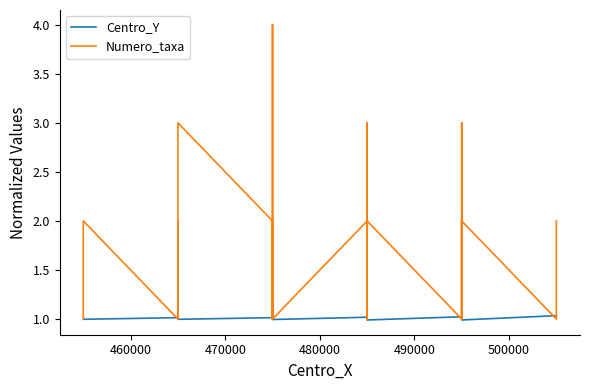

The value of Centro_Y at 7 is 1.7. True or false?

False